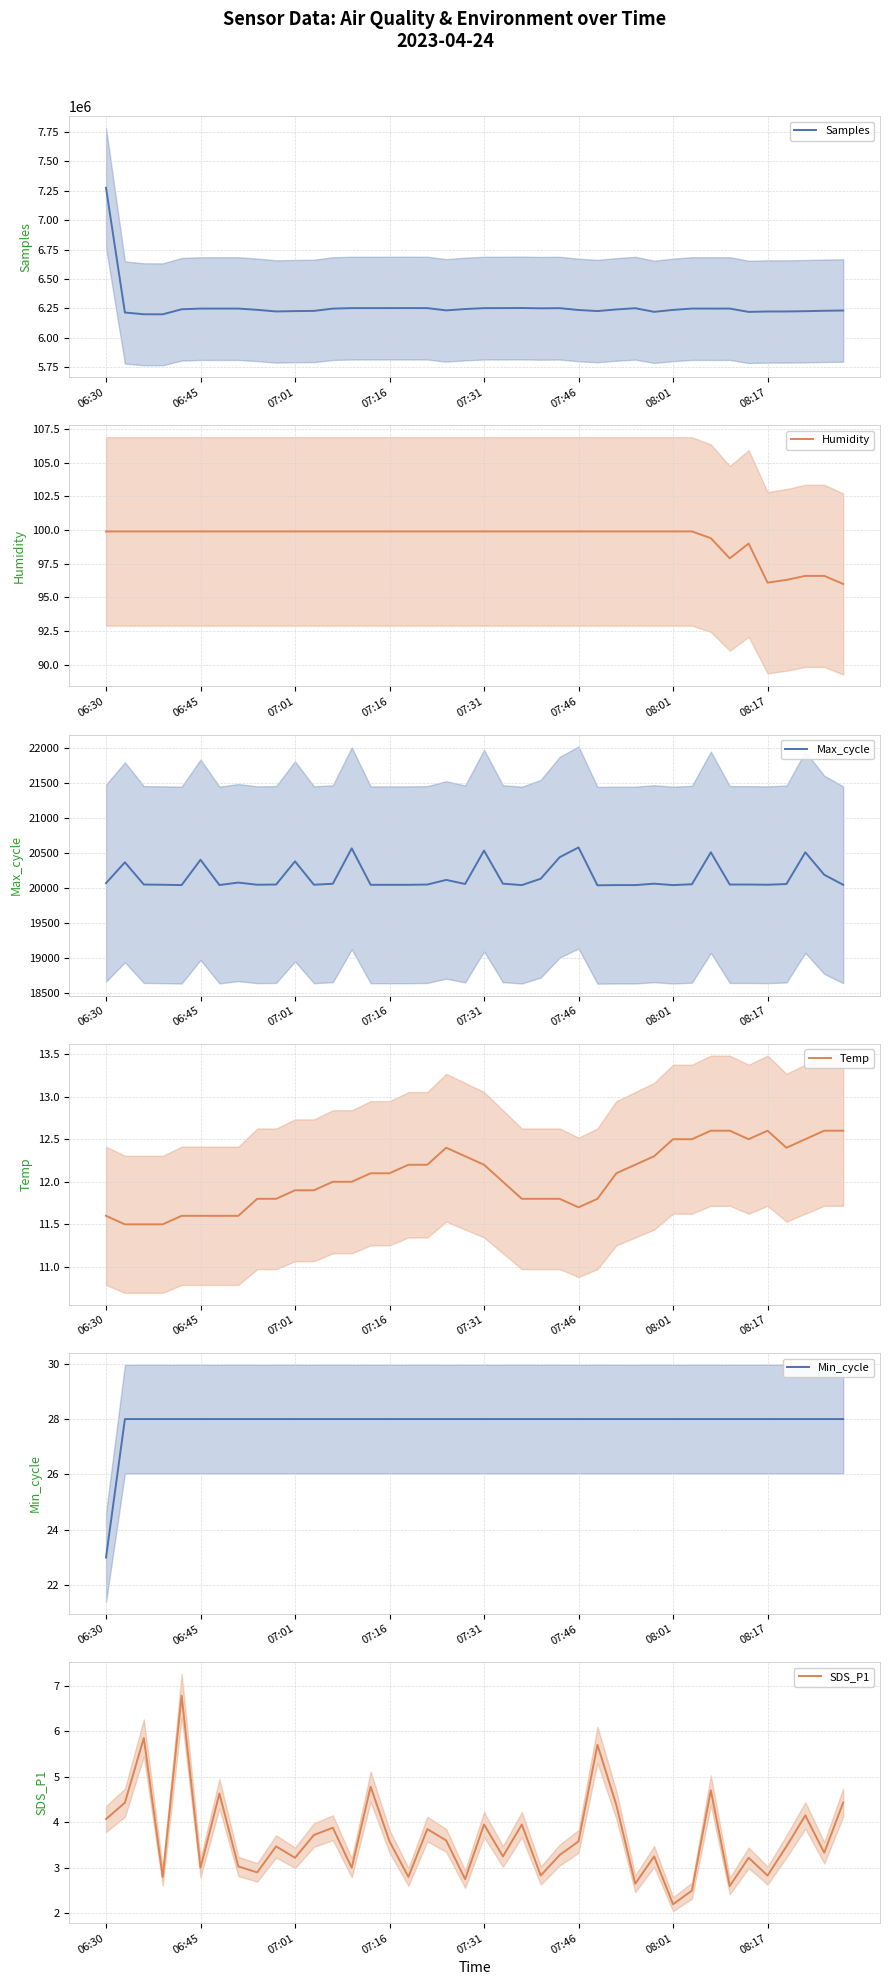

True or false: Min_cycle has a value of 38.3 at 07:31.

False